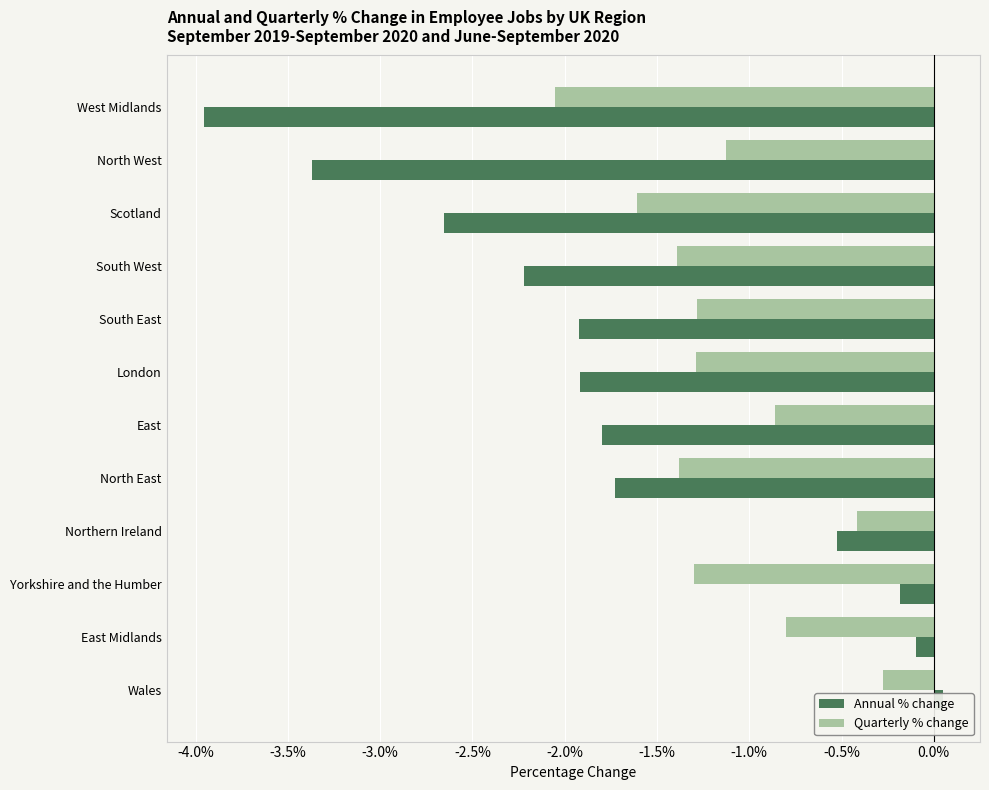

How many categories are shown in the chart?

12